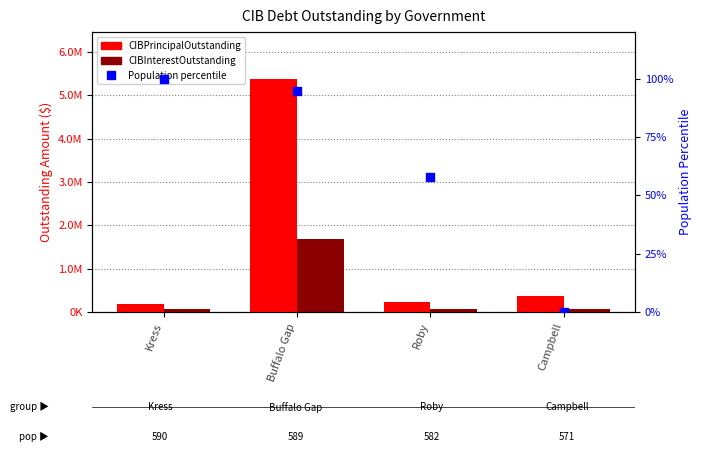

What are all the series names shown in the legend?

CIBPrincipalOutstanding, CIBInterestOutstanding, Population percentile